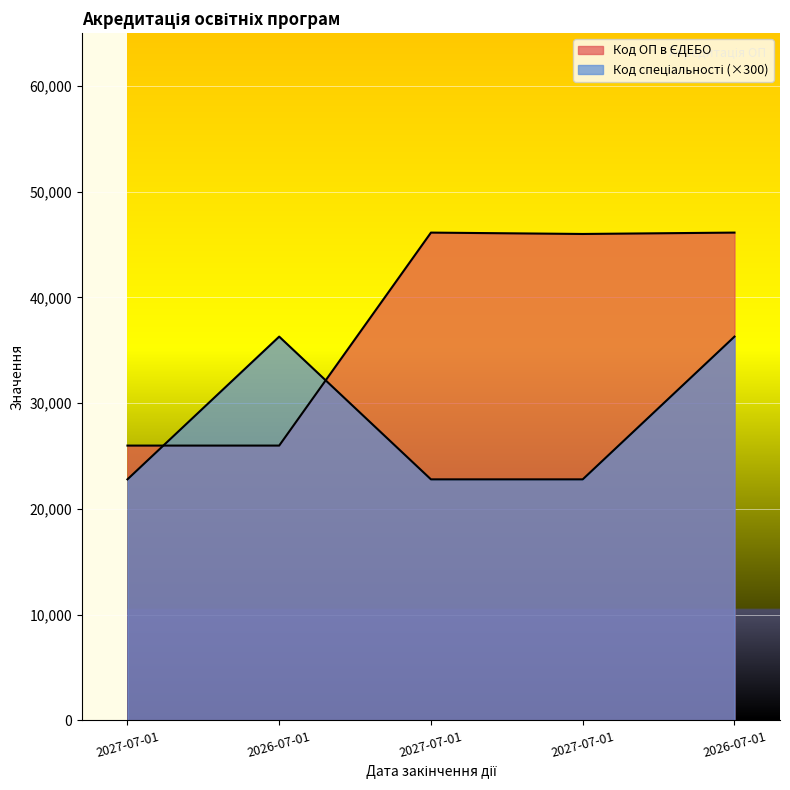

How many lines are shown in the chart?

2